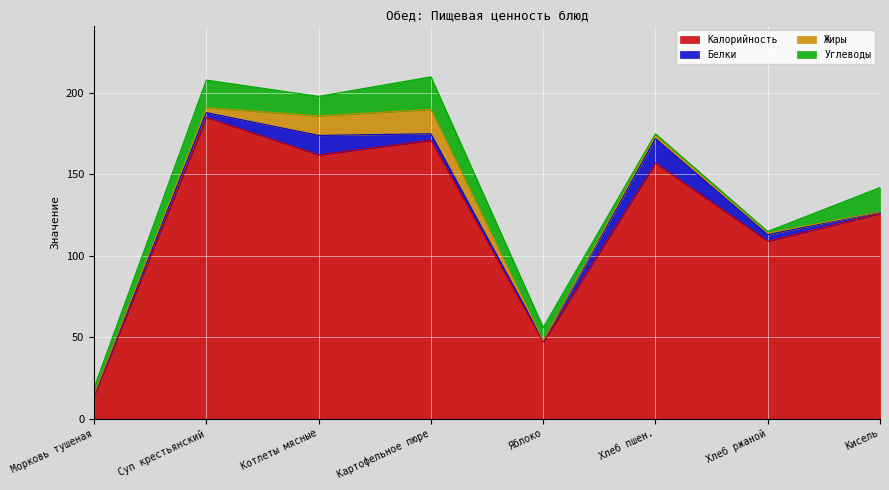

Reading left to right, extract all data points from this chart.

Калорийность: Морковь тушеная=14	Суп крестьянский=185	Котлеты мясные=162	Картофельное пюре=171	Яблоко=47	Хлеб пшен.=157	Хлеб ржаной=109	Кисель=126
Белки: Морковь тушеная=1	Суп крестьянский=3	Котлеты мясные=12	Картофельное пюре=4	Яблоко=1	Хлеб пшен.=15	Хлеб ржаной=4	Кисель=1
Жиры: Морковь тушеная=0	Суп крестьянский=3	Котлеты мясные=12	Картофельное пюре=15	Яблоко=0	Хлеб пшен.=2	Хлеб ржаной=1	Кисель=0
Углеводы: Морковь тушеная=4	Суп крестьянский=17	Котлеты мясные=12	Картофельное пюре=20	Яблоко=8	Хлеб пшен.=1	Хлеб ржаной=1	Кисель=15